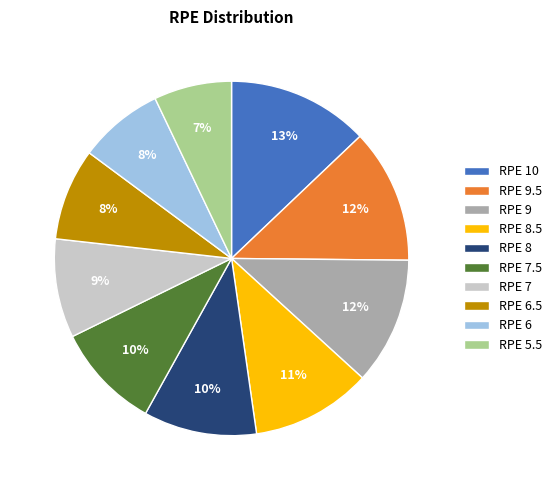

Is there a majority slice in this chart?

No